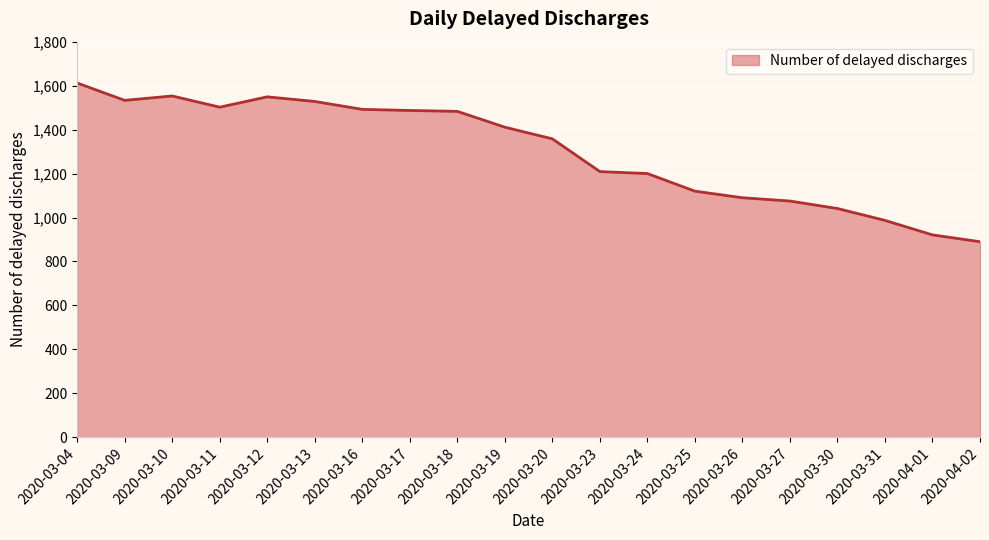

At which category does the data reach its first local valley?

2020-03-09